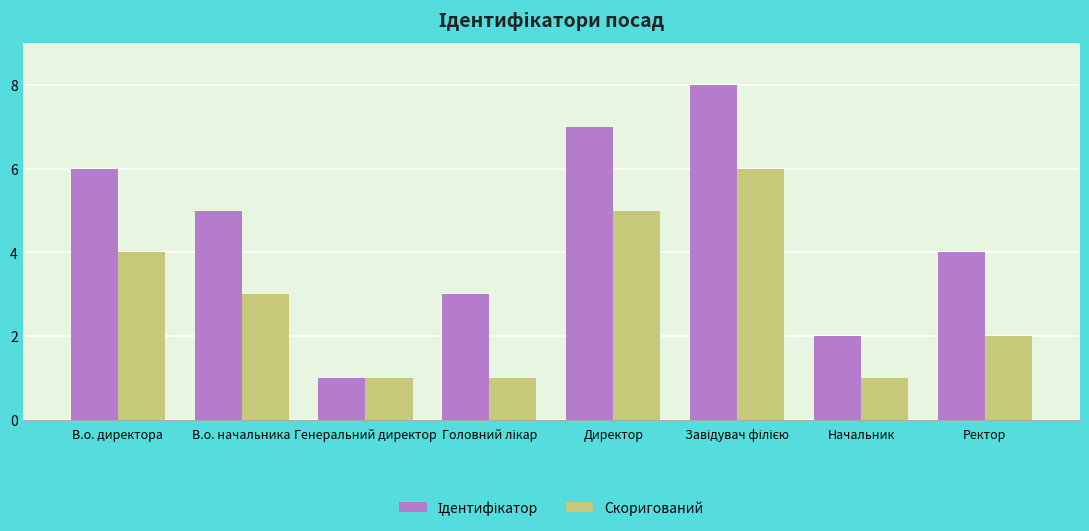

What is the maximum value shown in the chart?

8